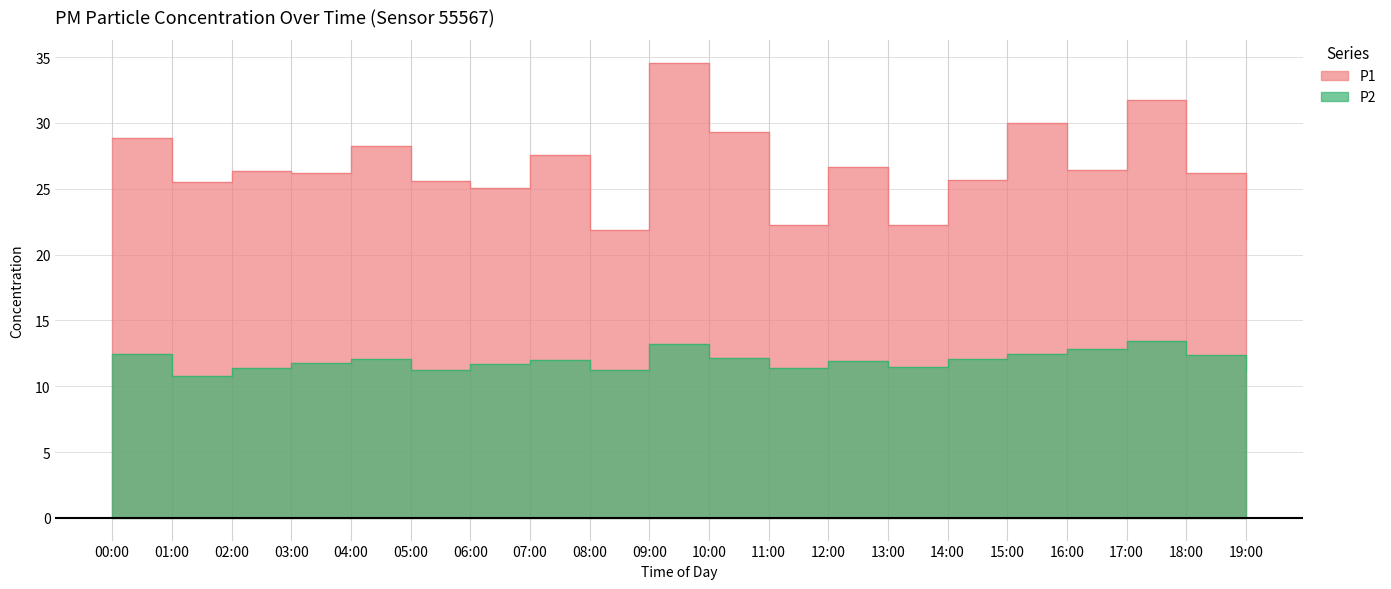

Reading left to right, list all the values displayed in this chart.

P1: 00:00=28.9	01:00=25.5	02:00=26.4	03:00=26.2	04:00=28.2	05:00=25.6	06:00=25.1	07:00=27.6	08:00=21.9	09:00=34.6	10:00=29.3	11:00=22.2	12:00=26.6	13:00=22.2	14:00=25.6	15:00=30.0	16:00=26.4	17:00=31.8	18:00=26.2	19:00=21.2
P2: 00:00=12.4	01:00=10.8	02:00=11.4	03:00=11.7	04:00=12.1	05:00=11.2	06:00=11.7	07:00=12.0	08:00=11.2	09:00=13.2	10:00=12.2	11:00=11.3	12:00=11.9	13:00=11.5	14:00=12.1	15:00=12.5	16:00=12.8	17:00=13.4	18:00=12.4	19:00=11.2